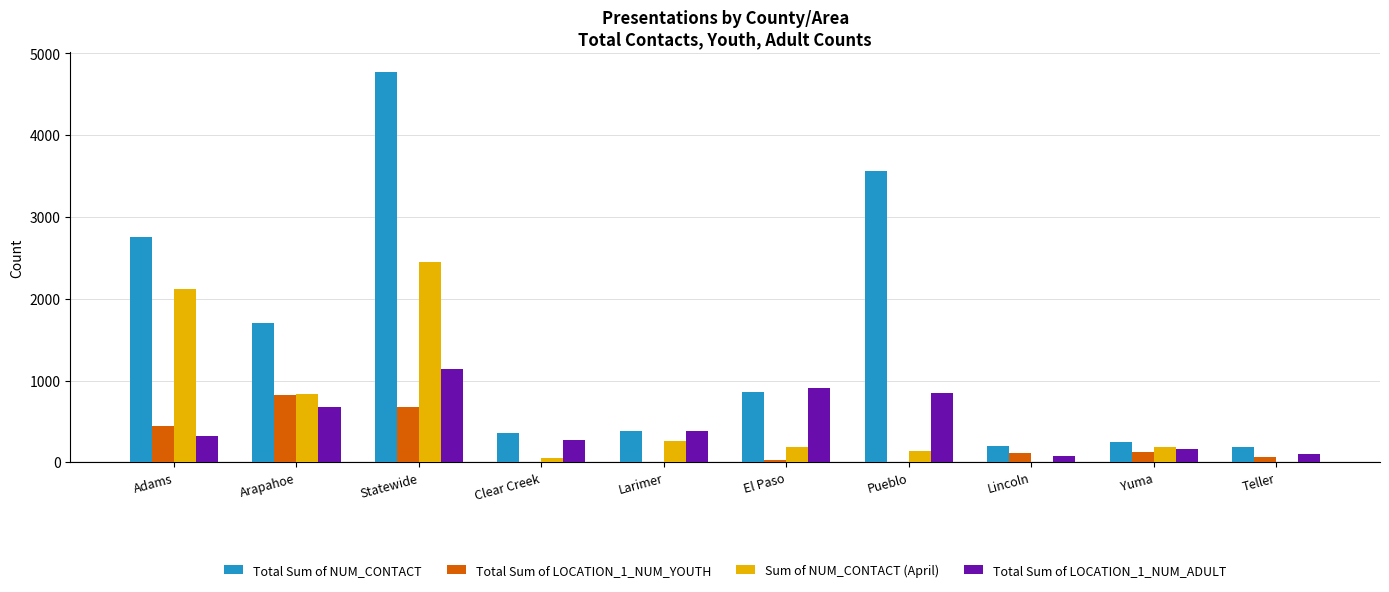

Which series has the widest spread of values?

Total Sum of NUM_CONTACT